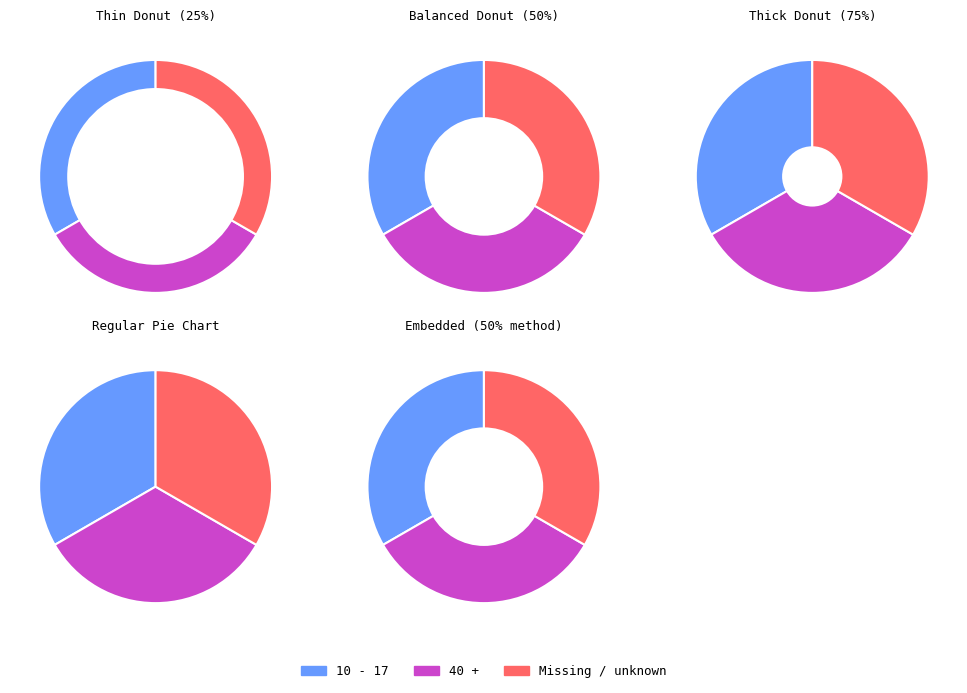

How much of the chart is everything except 18 - 19?

100.0%